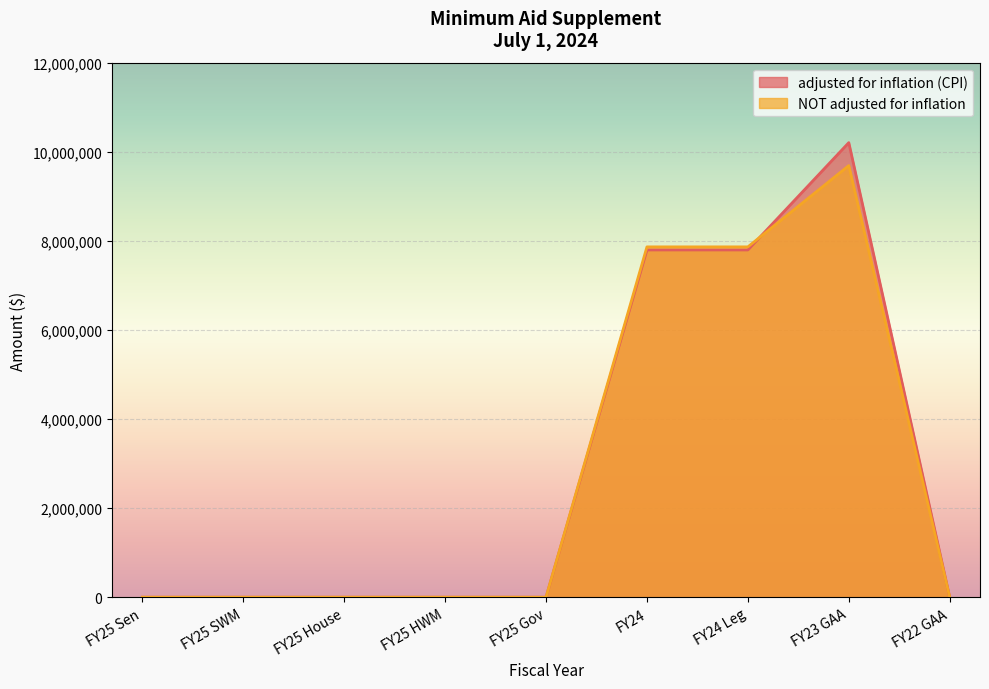

The NOT adjusted for inflation series shows 4219230 at FY25 SWM. True or false?

False